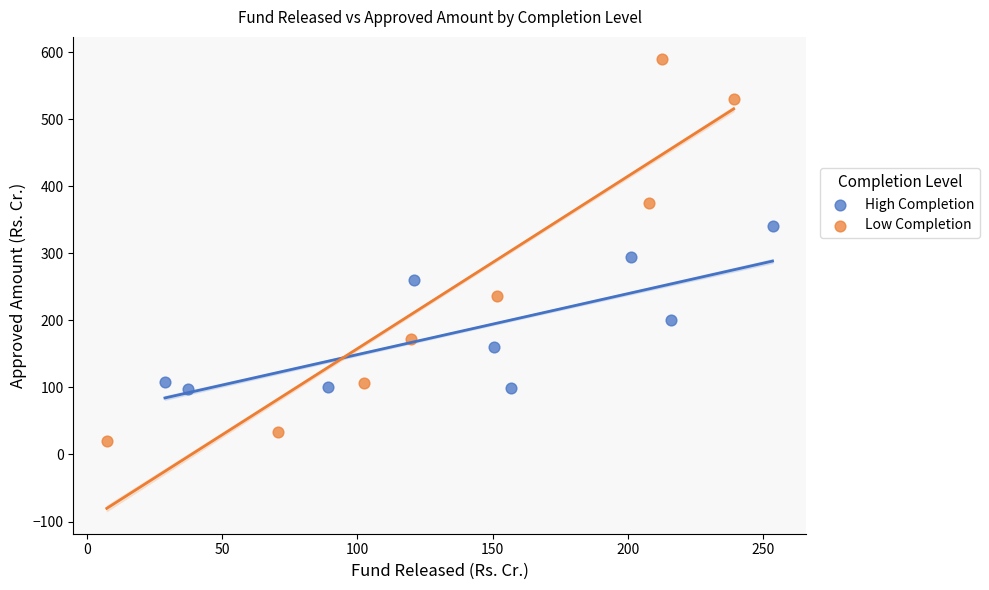

What are all the series names shown in the legend?

High Completion, Low Completion